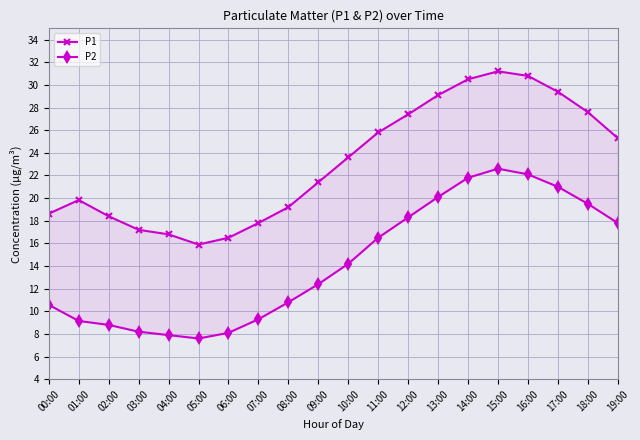

The value of P1 at 07:00 is 30.4. True or false?

False